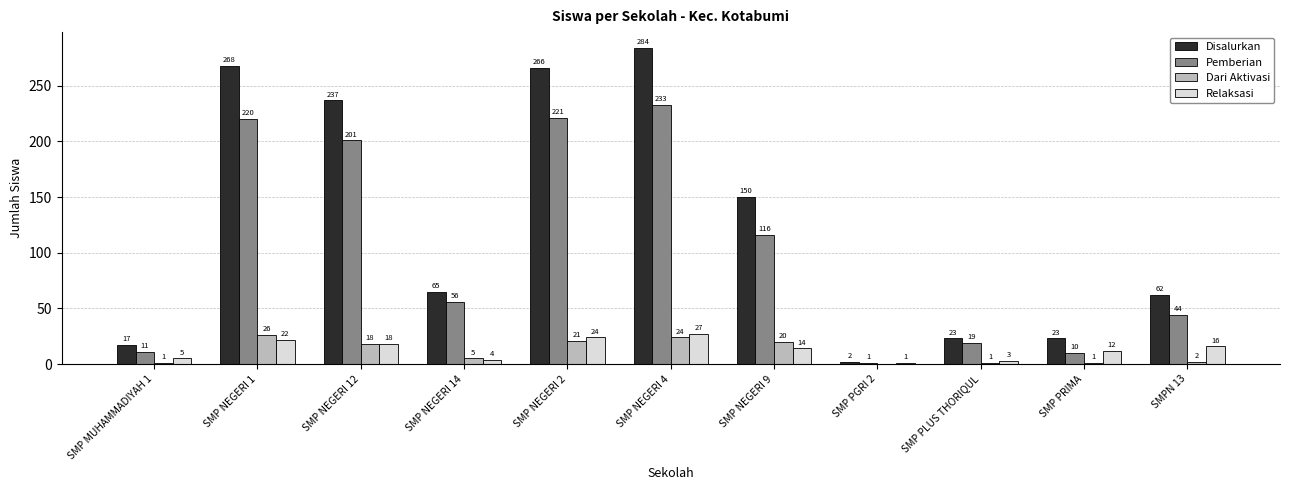

Count the number of data series in this chart.

4